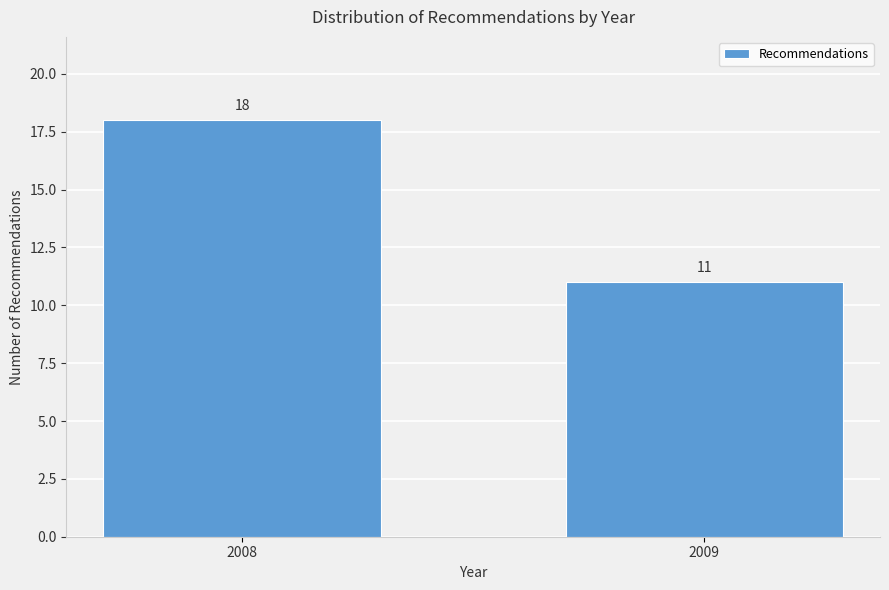

Reading left to right, transcribe all the data shown in this chart.

18	11